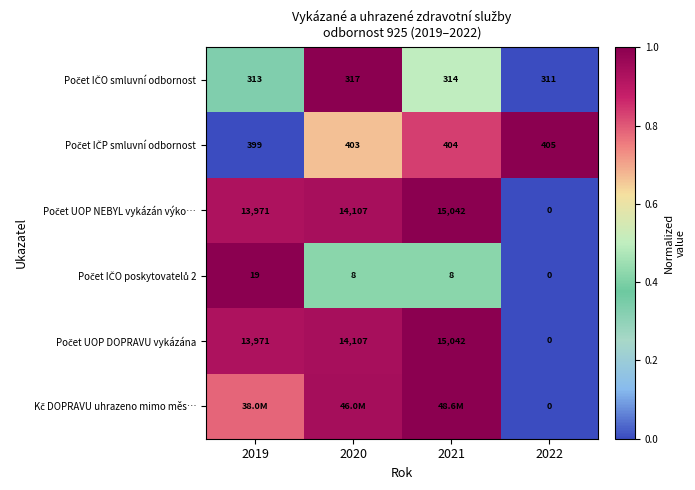

Which has a higher value, 2019 or 2022?

2019